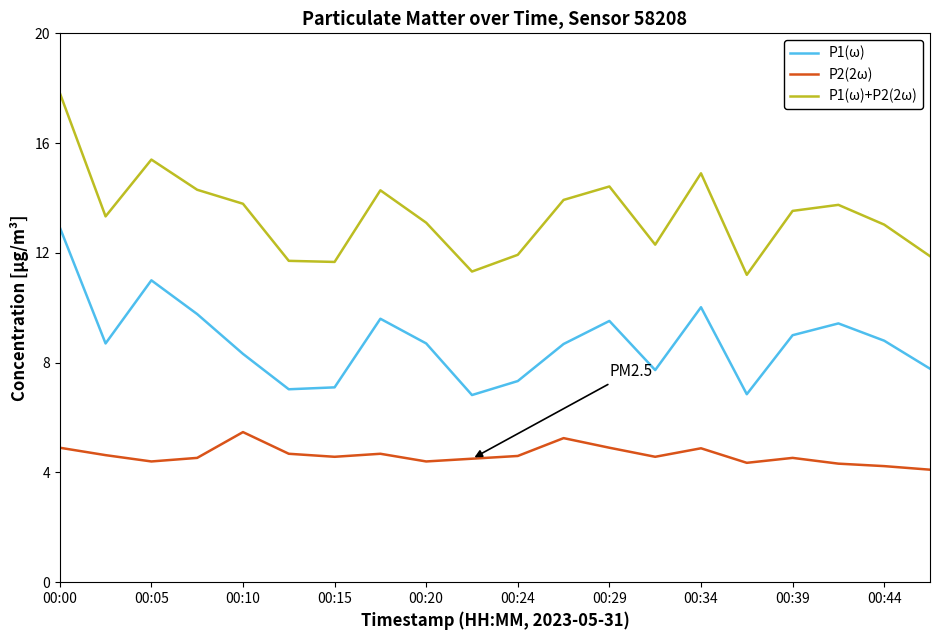

What is the difference between the maximum and second lowest values in the P1(ω) series?

6.1